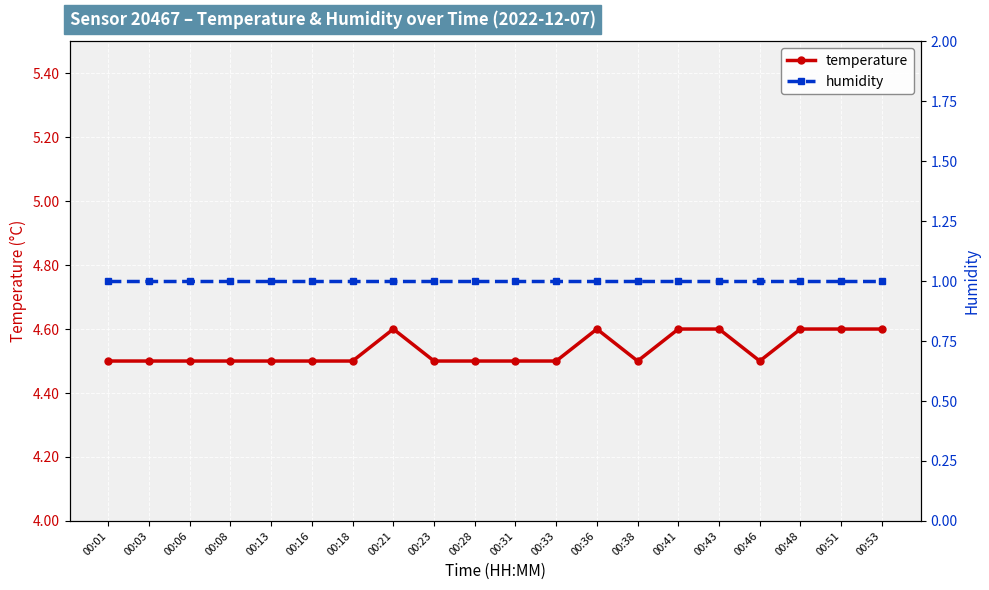

List the series in order of their peak value, lowest first.

humidity, temperature